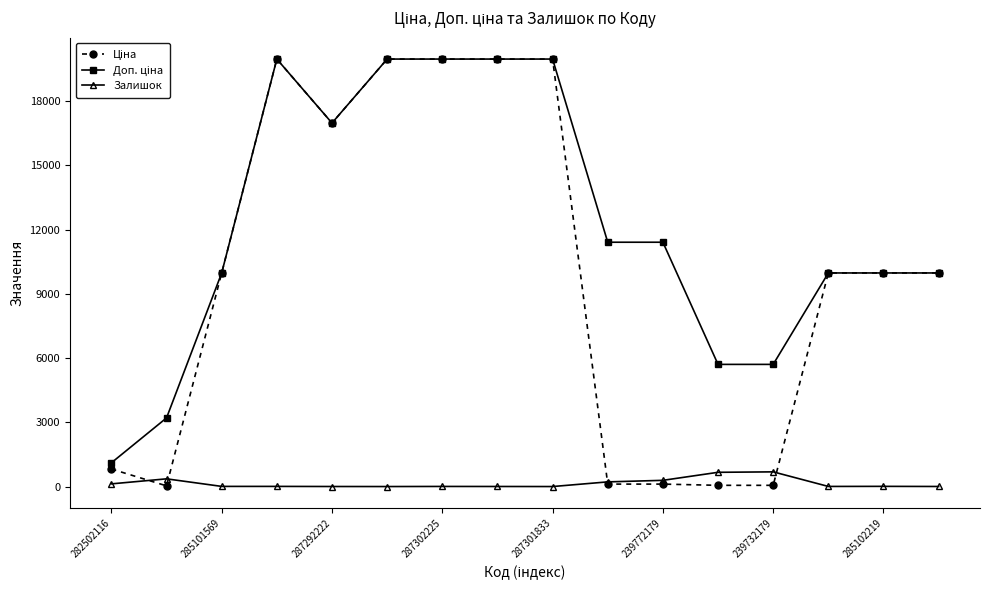

At how many categories does at least one series exceed 9217?

12